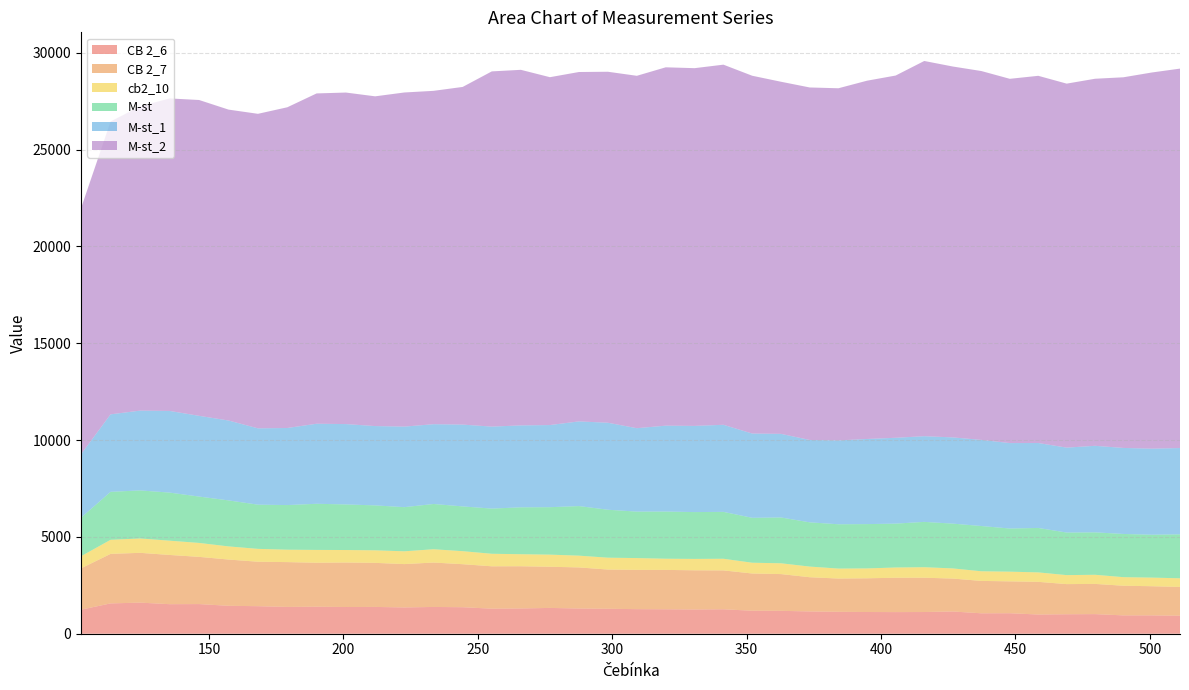

Reading right to left, transcribe all the data shown in this chart.

CB 2_6: 930.9	947.0	947.1	1012.4	1005.2	991.6	1058.3	1054.1	1148.2	1120.4	1116.2	1121.1	1131.1	1150.6	1181.8	1187.5	1262.2	1251.8	1262.1	1269.2	1288.0	1301.9	1332.1	1304.5	1293.4	1368.4	1382.2	1356.8	1383.5	1379.2	1394.0	1384.4	1421.7	1441.6	1530.7	1525.1	1605.8	1565.3	1241.5
CB 2_7: 1485.2	1505.2	1530.7	1558.9	1556.3	1686.4	1645.3	1672.4	1699.4	1771.0	1773.0	1741.1	1717.6	1766.0	1897.2	1921.8	2007.4	2023.0	2032.3	2026.8	2025.8	2120.9	2125.4	2179.1	2187.7	2221.2	2292.2	2238.4	2274.9	2297.2	2270.1	2313.0	2295.0	2388.3	2437.3	2541.1	2570.6	2557.2	2133.5
cb2_10: 445.6	445.3	442.4	472.0	464.4	488.6	500.2	498.0	524.2	542.5	530.0	509.4	515.3	550.0	557.9	556.2	600.9	588.2	578.2	610.0	612.0	608.4	625.8	621.4	646.7	672.4	686.8	660.1	647.5	645.2	662.5	640.6	664.6	678.7	719.7	737.5	741.6	726.2	625.3
M-st: 2269.6	2213.9	2230.7	2190.4	2198.2	2294.6	2228.2	2336.4	2313.0	2340.6	2265.6	2288.1	2287.3	2284.4	2365.7	2319.1	2420.9	2417.3	2435.7	2399.2	2475.8	2559.1	2450.0	2421.7	2332.8	2311.4	2337.3	2279.2	2320.2	2353.5	2382.3	2304.4	2282.1	2375.3	2393.8	2482.4	2480.9	2477.5	1990.0
M-st_1: 4455.6	4442.4	4440.6	4467.7	4384.0	4385.0	4410.9	4446.6	4451.3	4423.4	4431.4	4394.5	4329.6	4252.7	4316.1	4350.4	4495.1	4449.0	4433.5	4306.1	4490.9	4371.5	4240.2	4228.4	4232.3	4223.2	4118.8	4158.5	4094.4	4148.3	4132.4	3979.0	3940.4	4123.8	4168.0	4216.4	4119.5	4000.7	3276.4
M-st_2: 19590.0	19421.3	19137.4	18951.6	18793.1	18958.5	18807.1	19044.0	19148.8	19373.1	18702.7	18498.7	18181.2	18199.5	18180.0	18473.3	18594.2	18470.3	18502.2	18194.0	18121.6	18039.2	17960.1	18358.7	18340.1	17434.3	17211.2	17251.3	17025.2	17117.3	17054.1	16558.8	16238.9	16052.3	16306.6	16134.4	15709.9	15121.7	12700.0